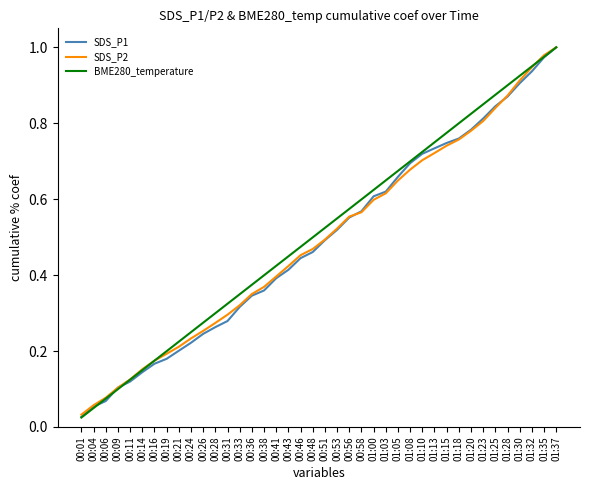

True or false: SDS_P2 has a value of 0.1 at 00:06.

True